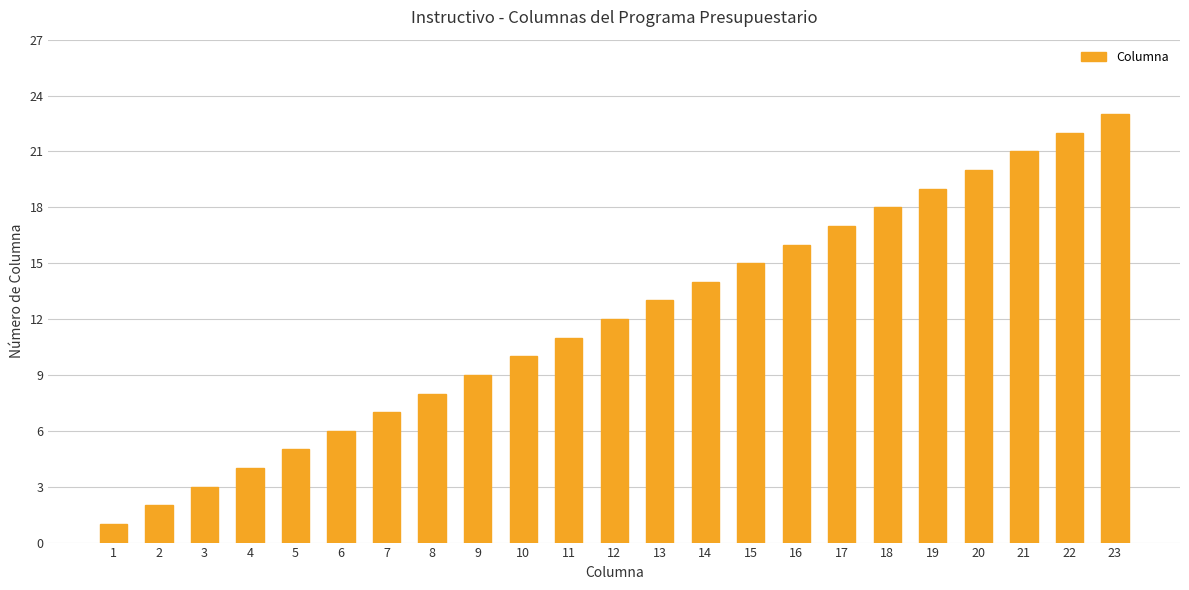

Where is the data nearest to the value 12?

12